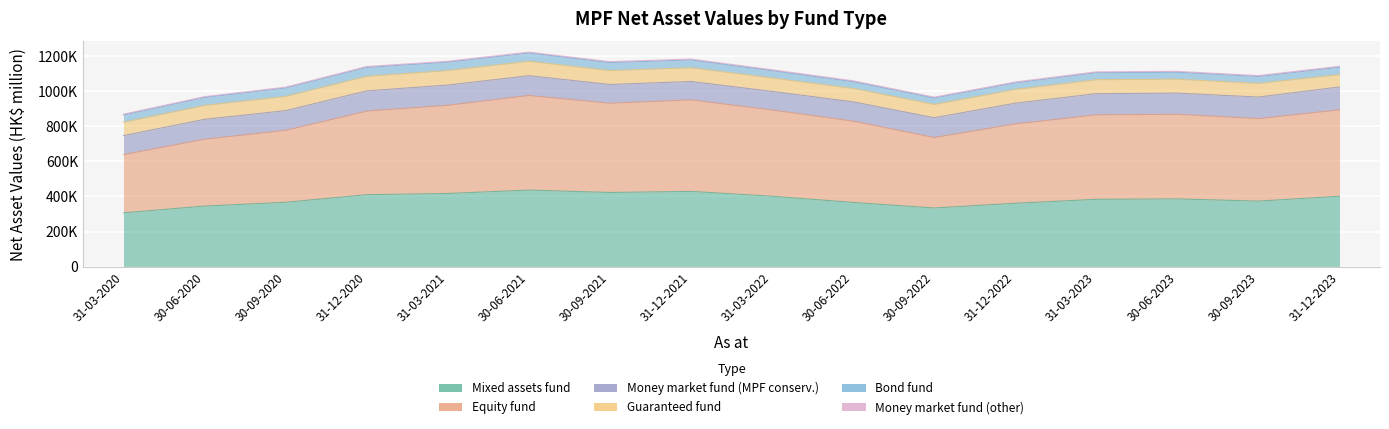

At which category does the chart reach its minimum across all series?

31-03-2020